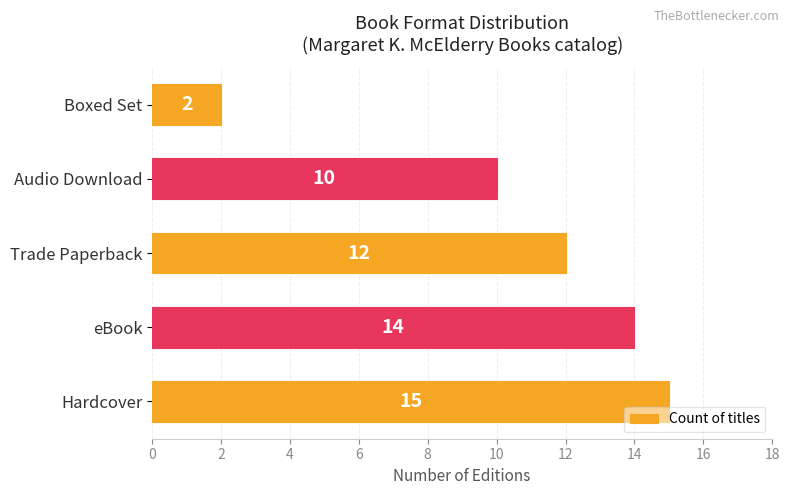

What is the average value?

11